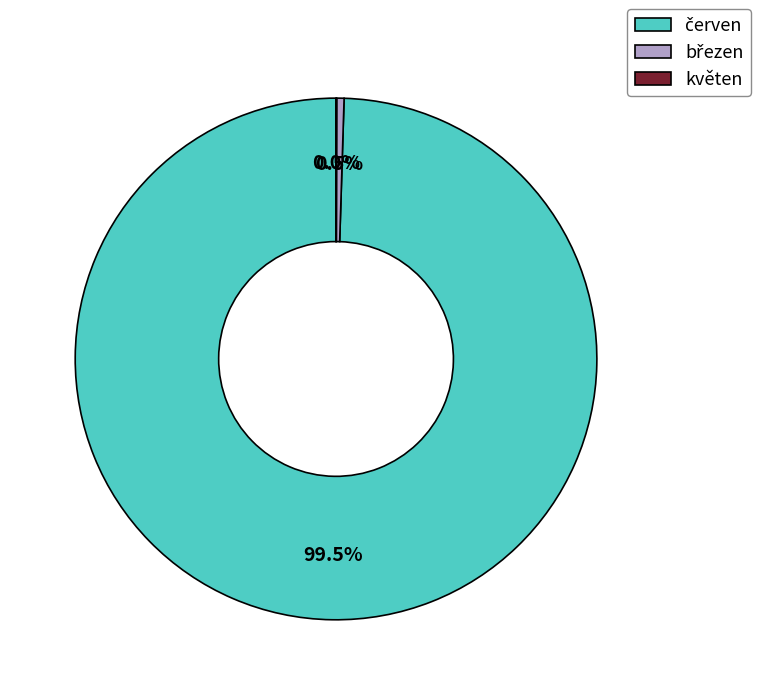

Is there any slice that represents more than half of the pie?

Yes